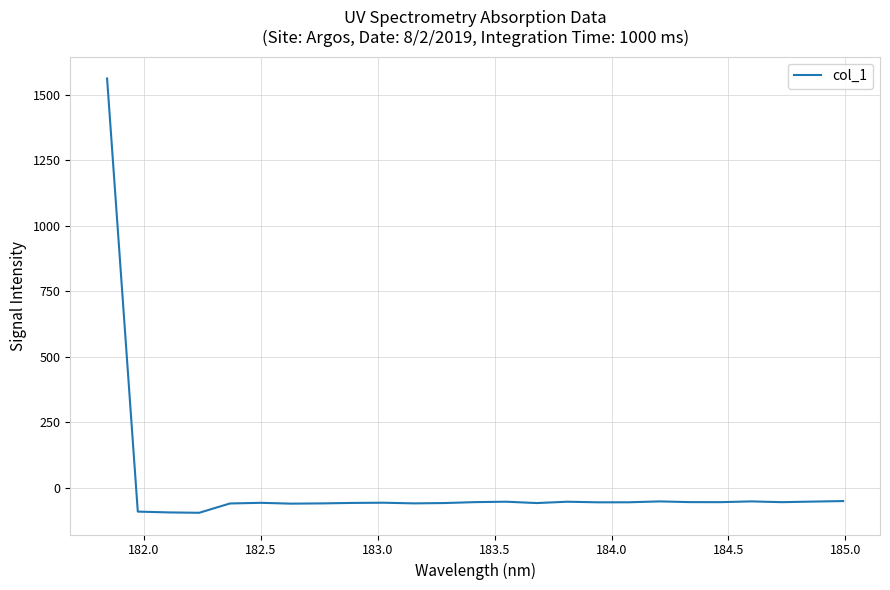

What is the difference between the maximum and minimum values?

1657.4